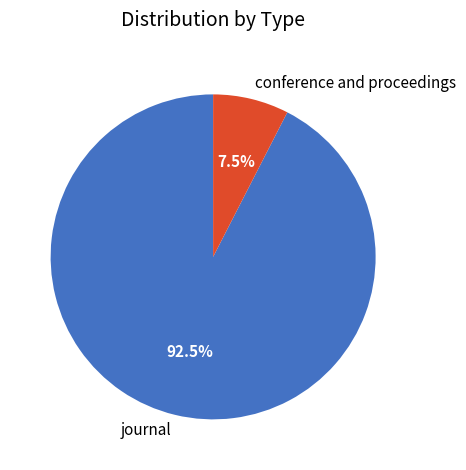

Does journal represent more than half of the total?

Yes